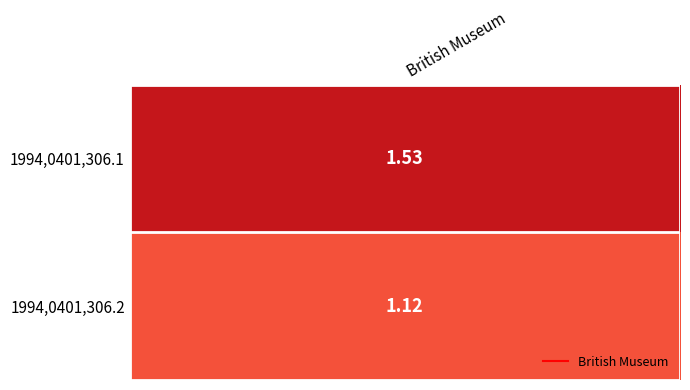

Reading right to left, list all the values displayed in this chart.

1994,0401,306.2=1.1	1994,0401,306.1=1.5